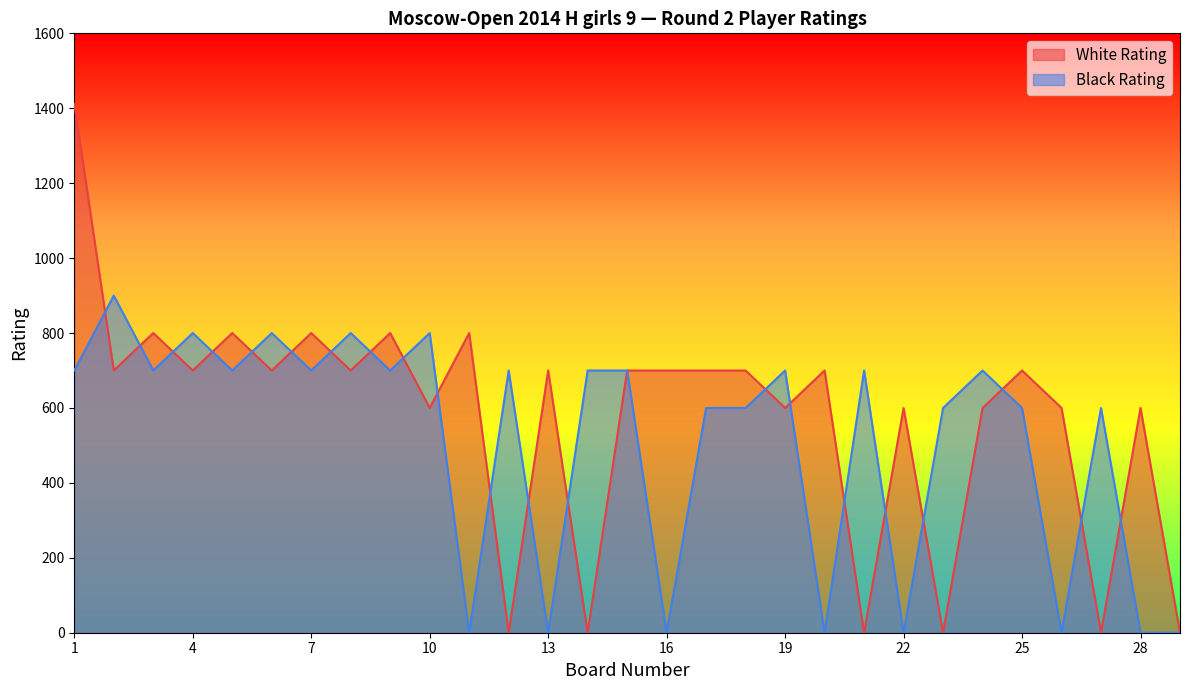

Rank the series at 16 from highest to lowest value.

White Rating, Black Rating